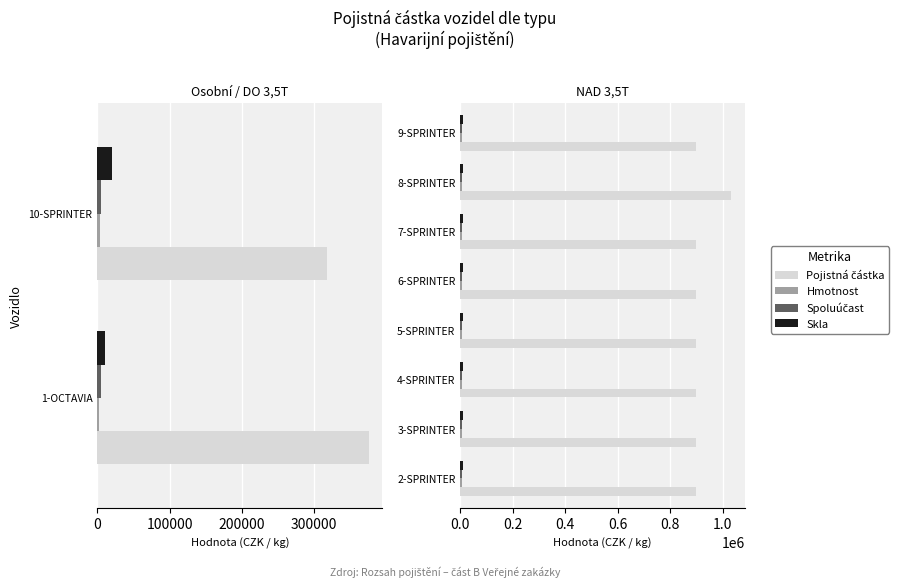

Count the number of data series in this chart.

4